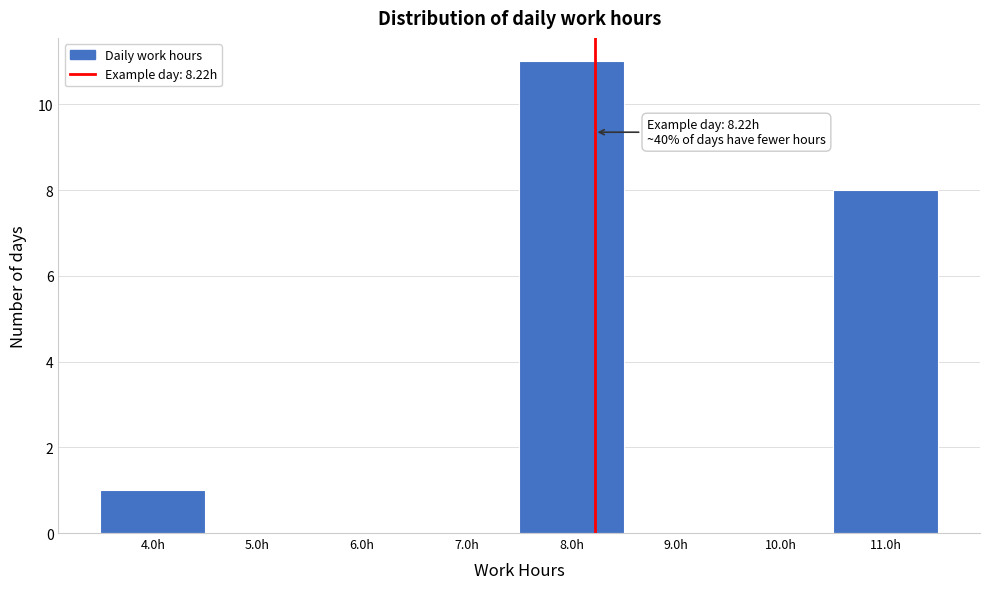

Over which range of the x-axis is the bar tallest?

7.5 to 8.5